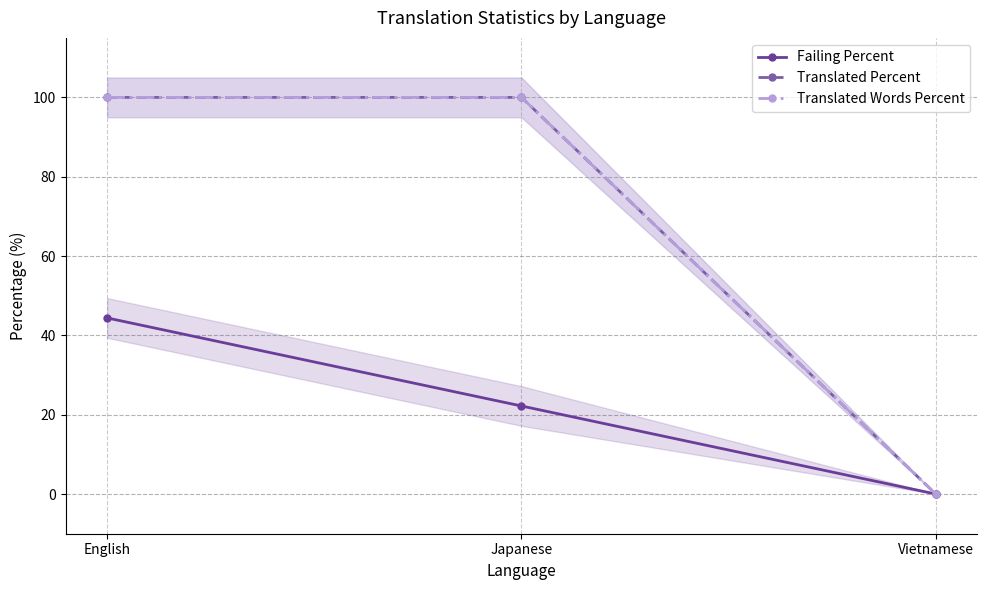

Does the chart display data point markers on the line(s)?

Yes